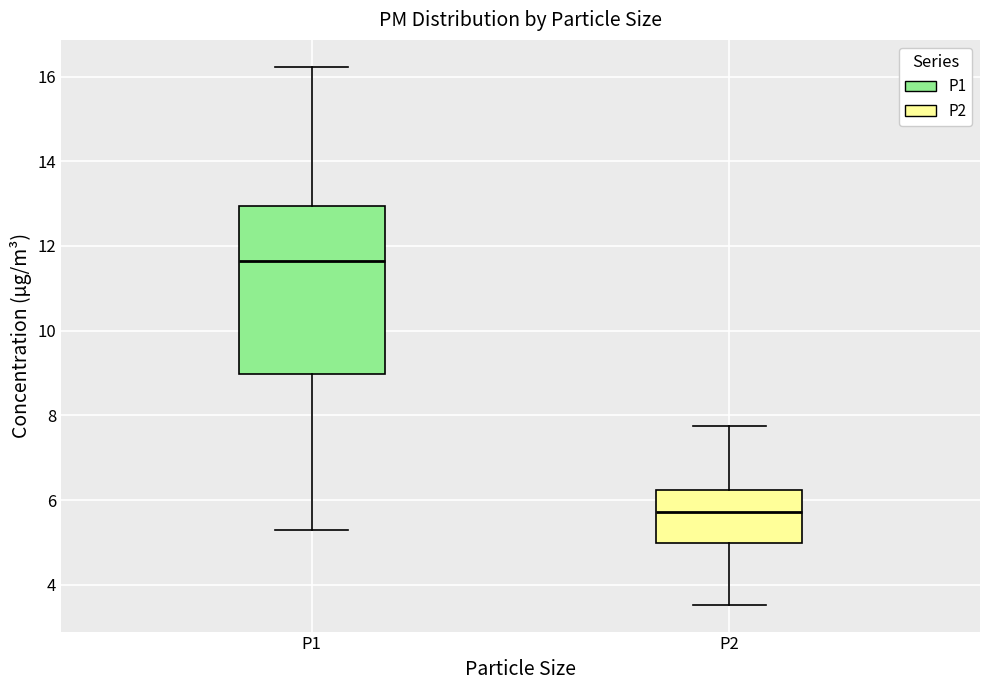

Comparing the boxes themselves (not the whiskers), which one is the tallest?

P1